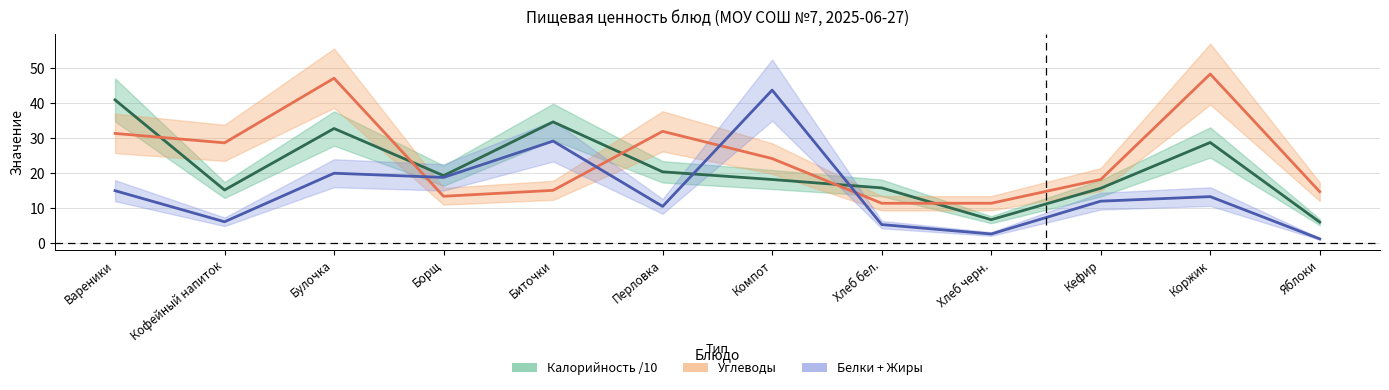

What is the difference between the highest and lowest values at Хлеб черн.?

8.8